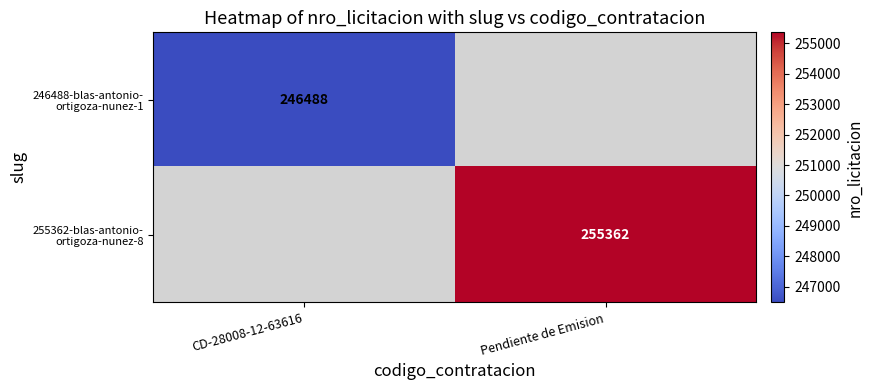

Is it true that 246488-blas-antonio- ortigoza-nunez-1 equals 246488.0 at CD-28008-12-63616?

True